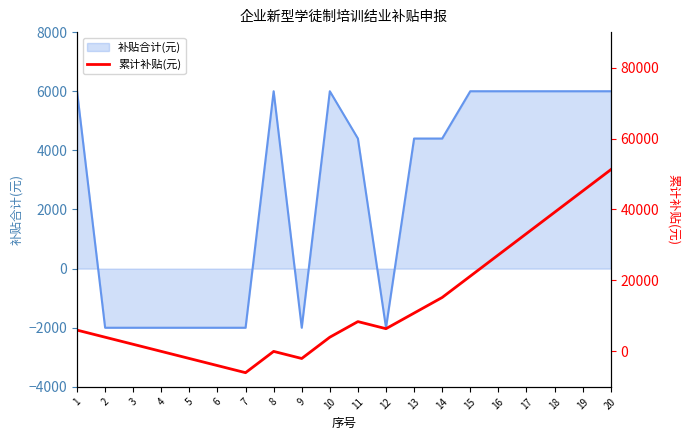

What is the maximum value for 补贴合计(元)?

6000